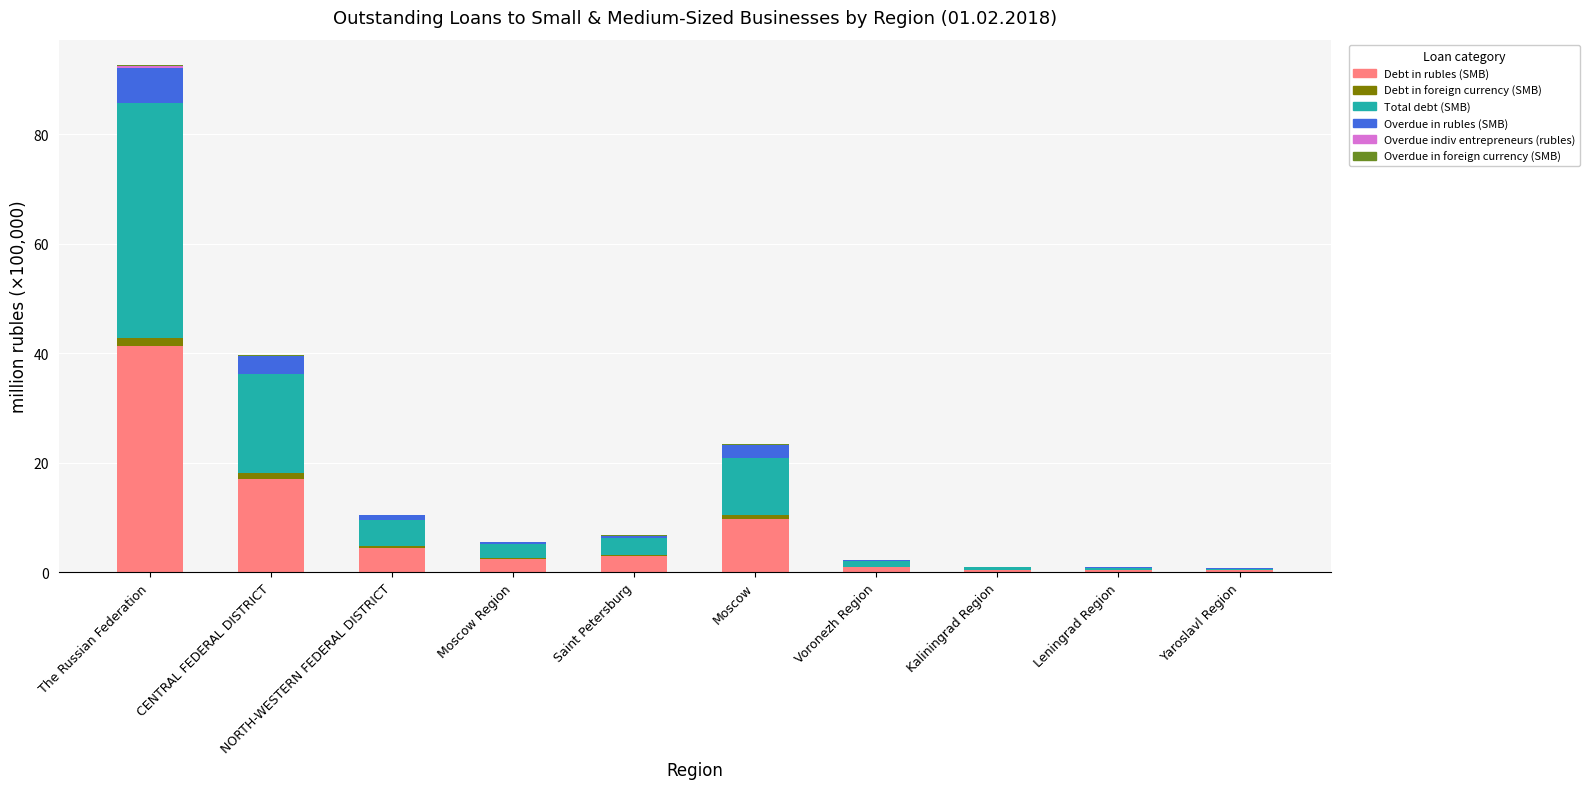

At which label does Debt in rubles (SMB) reach its peak?

The Russian Federation